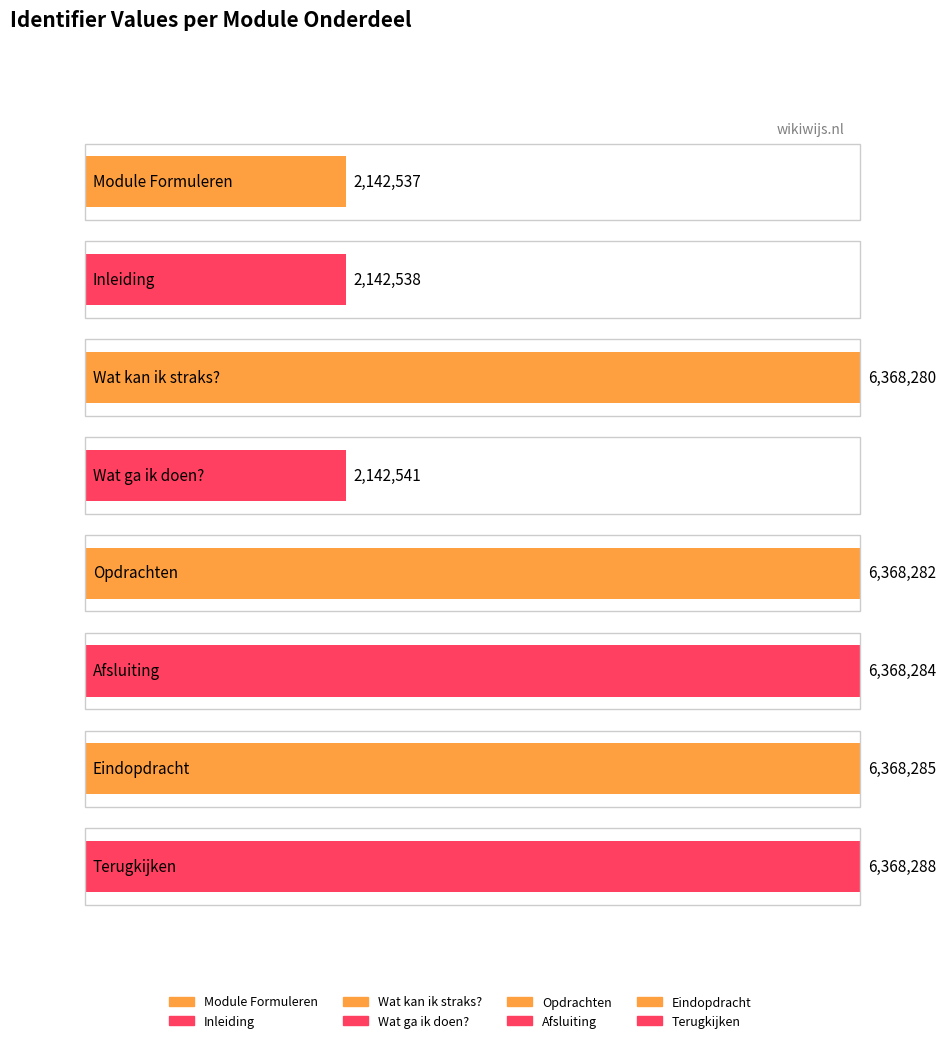

Reading left to right, transcribe all the data shown in this chart.

2142537	2142538	6368280	2142541	6368282	6368284	6368285	6368288